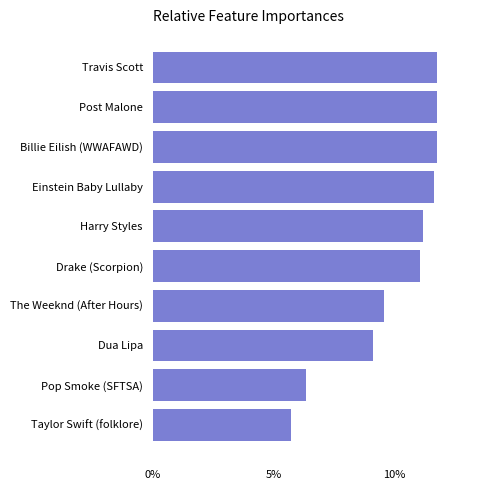

Reading bottom to top, list all the values displayed in this chart.

Taylor Swift (folklore)=5.7	Pop Smoke (SFTSA)=6.3	Dua Lipa=9.1	The Weeknd (After Hours)=9.6	Drake (Scorpion)=11.0	Harry Styles=11.2	Einstein Baby Lullaby=11.6	Billie Eilish (WWAFAWD)=11.8	Post Malone=11.8	Travis Scott=11.8